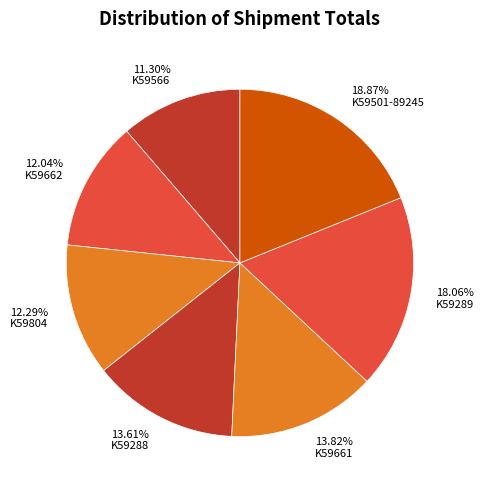

What percentage is NOT represented by K59288?

86.4%